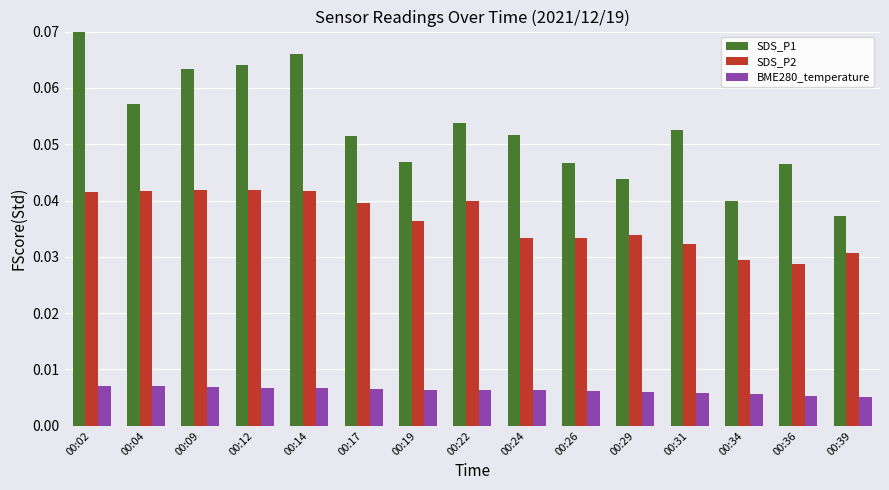

At which category is the sum across all series the highest?

00:02